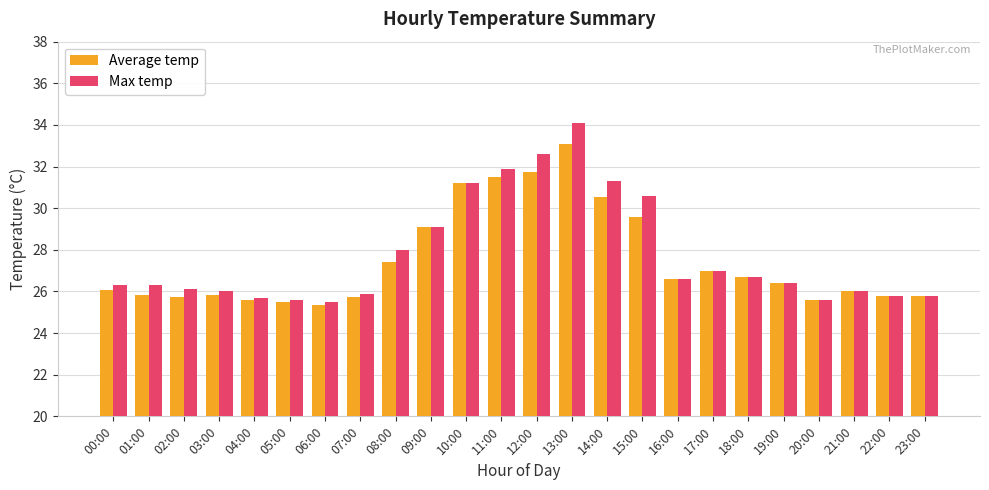

What is the average value of the Max temp series?

27.8